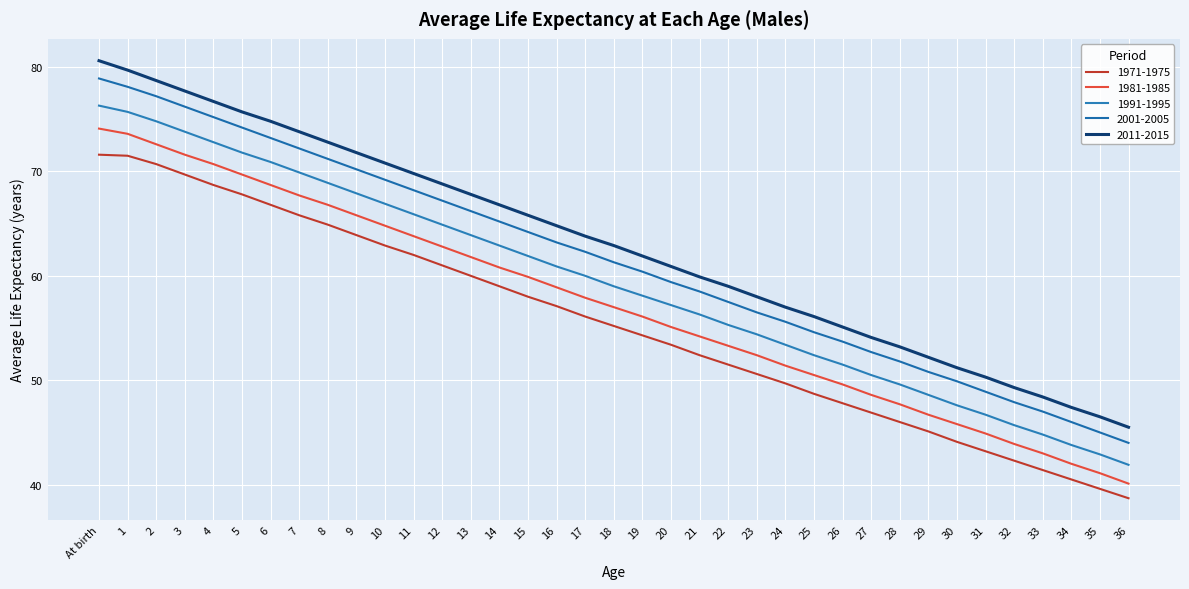

List the series in order of their overall mean, lowest first.

1971-1975, 1981-1985, 1991-1995, 2001-2005, 2011-2015